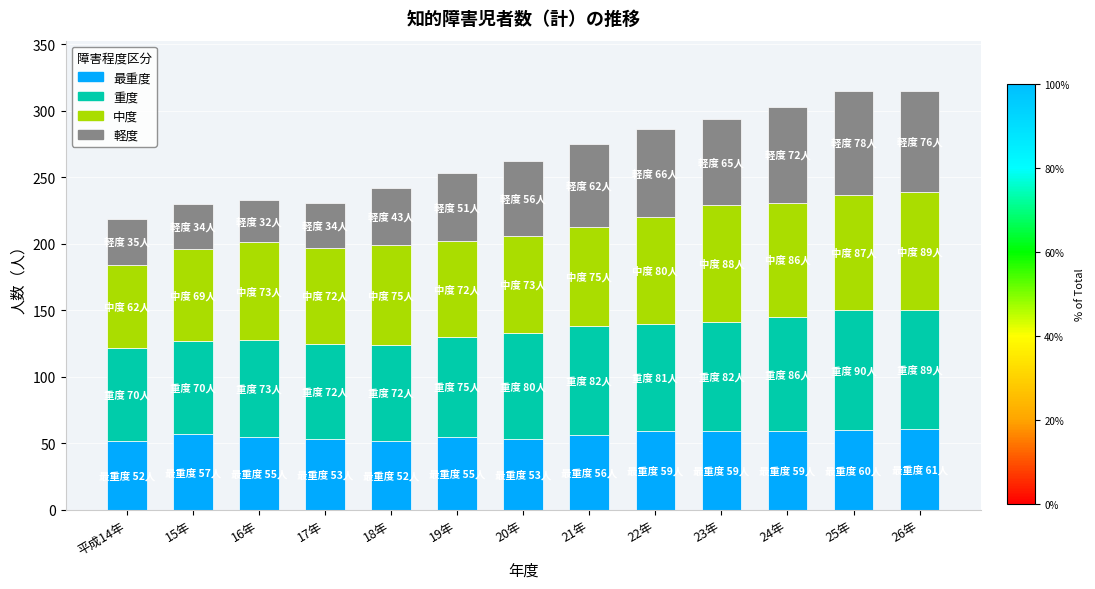

What is the total value across all series at 22年?

286